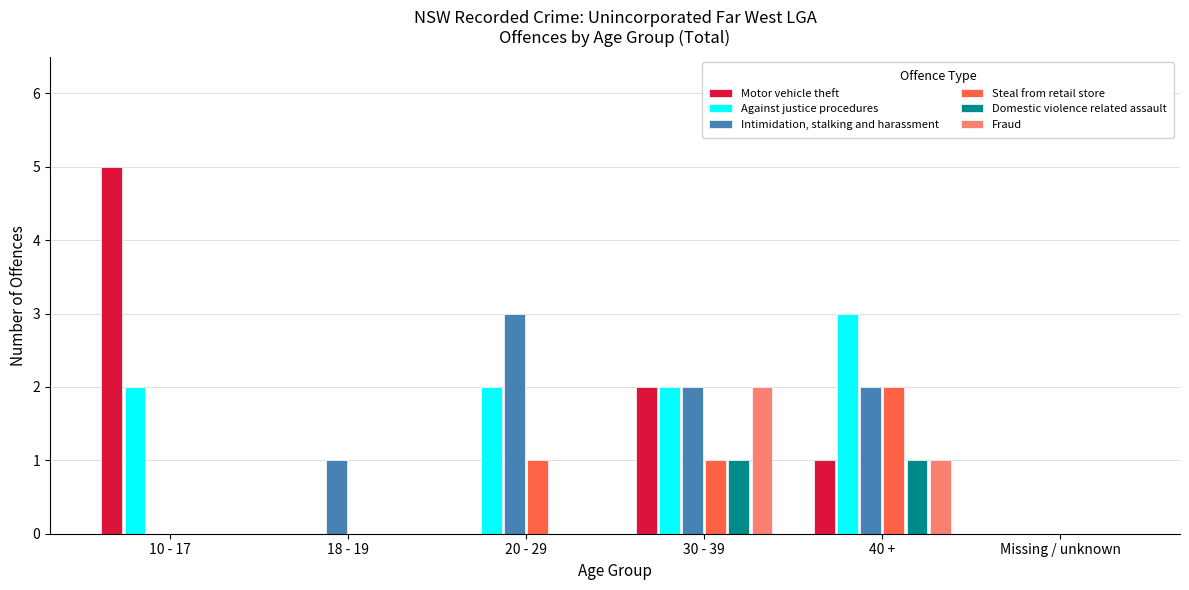

Which series changed the most between 20 - 29 and Missing / unknown?

Intimidation, stalking and harassment